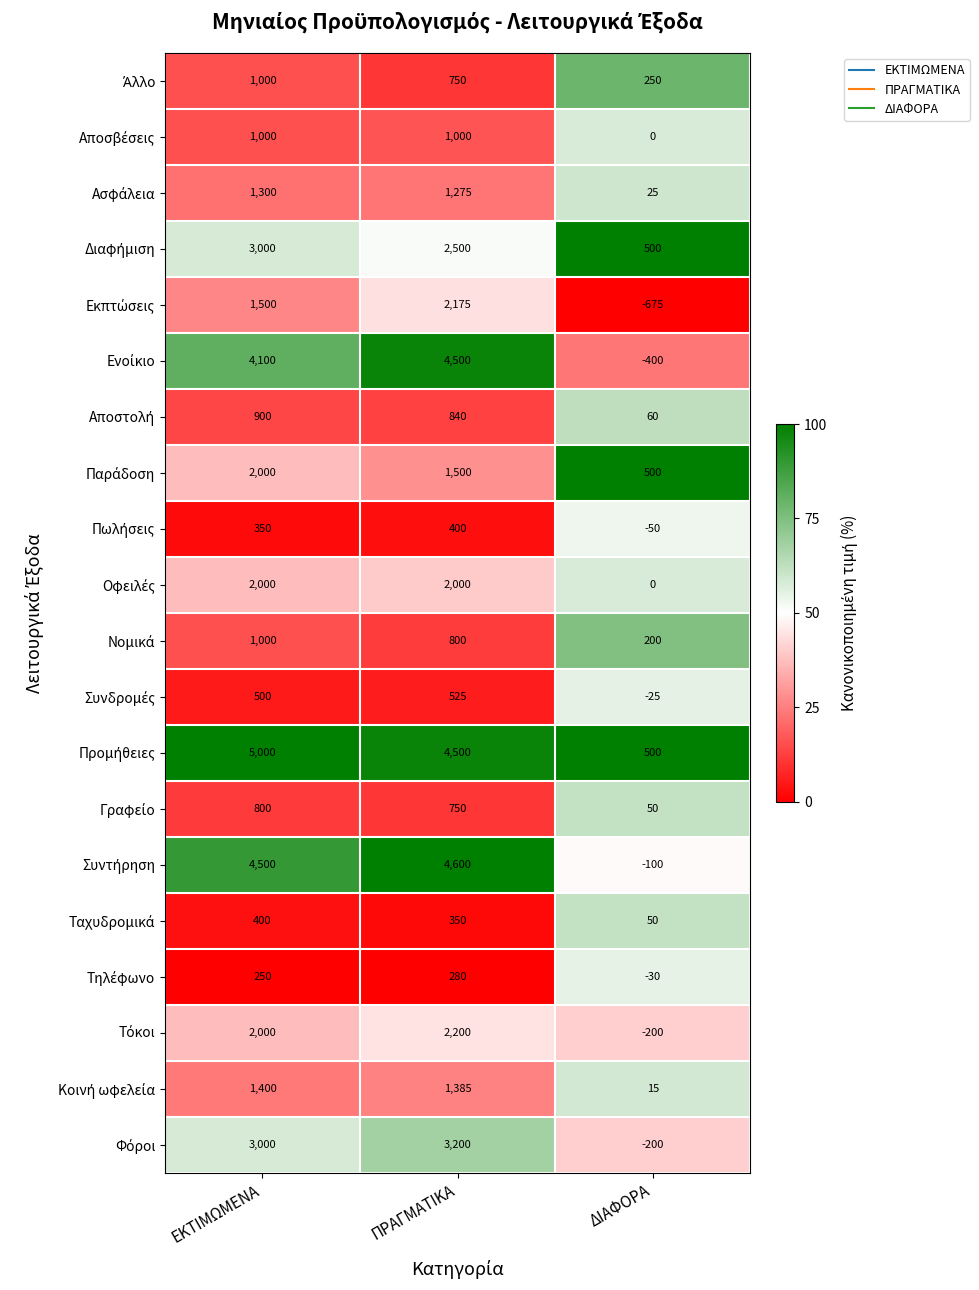

What is the spread (max minus min) of values at ΠΡΑΓΜΑΤΙΚΑ?

4320